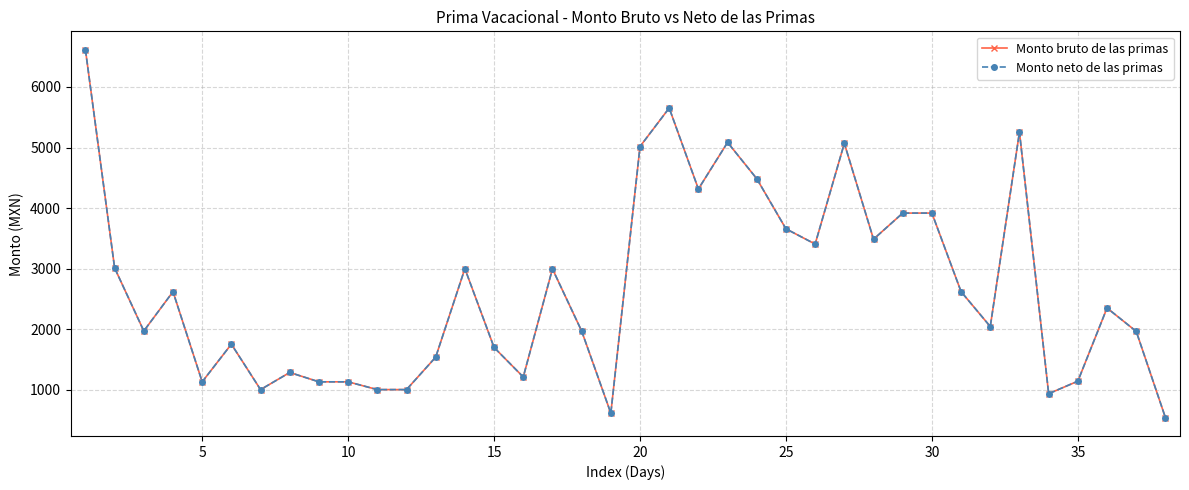

Does the chart have visible grid lines?

Yes